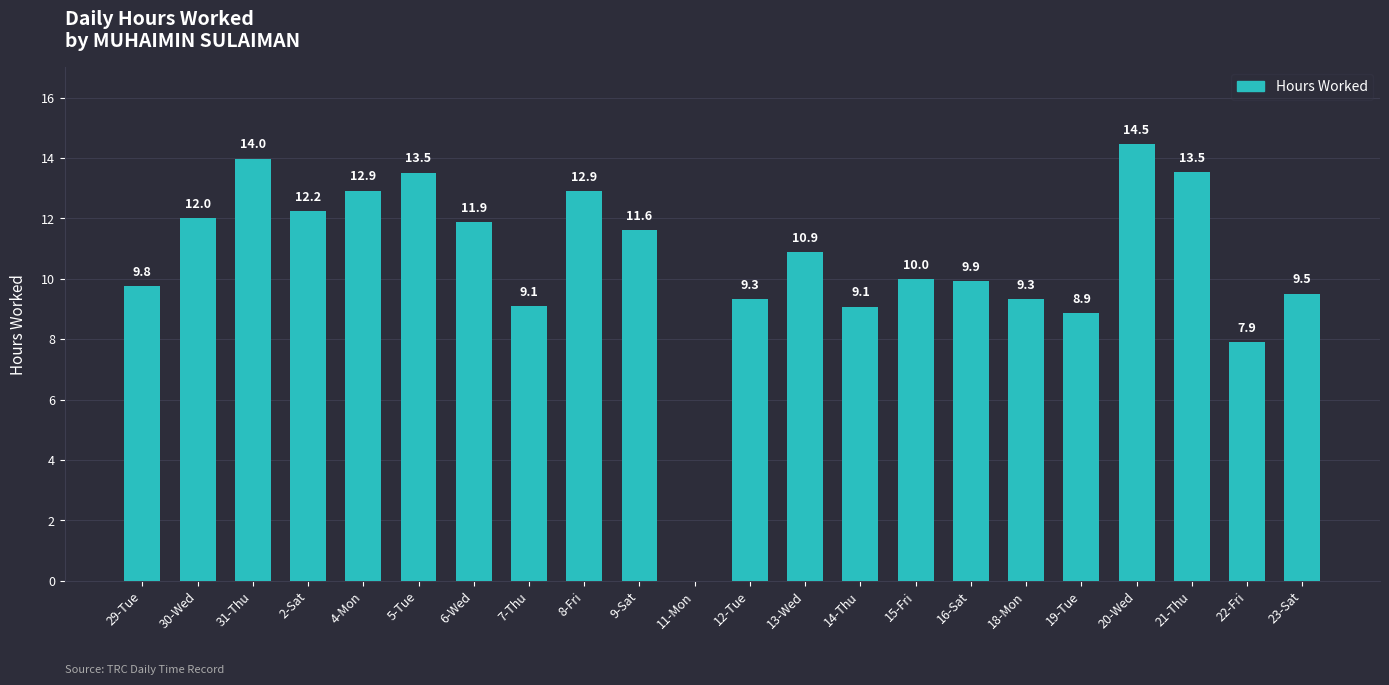

Are the bars horizontal?

No